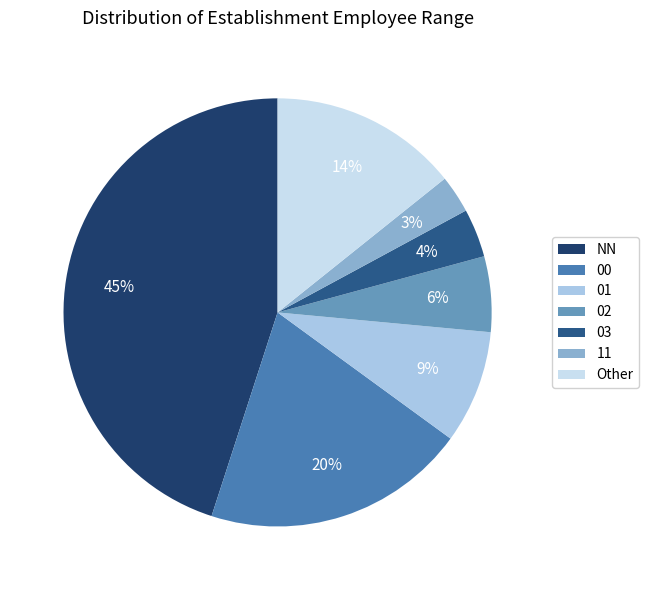

Does any single category account for the majority?

No